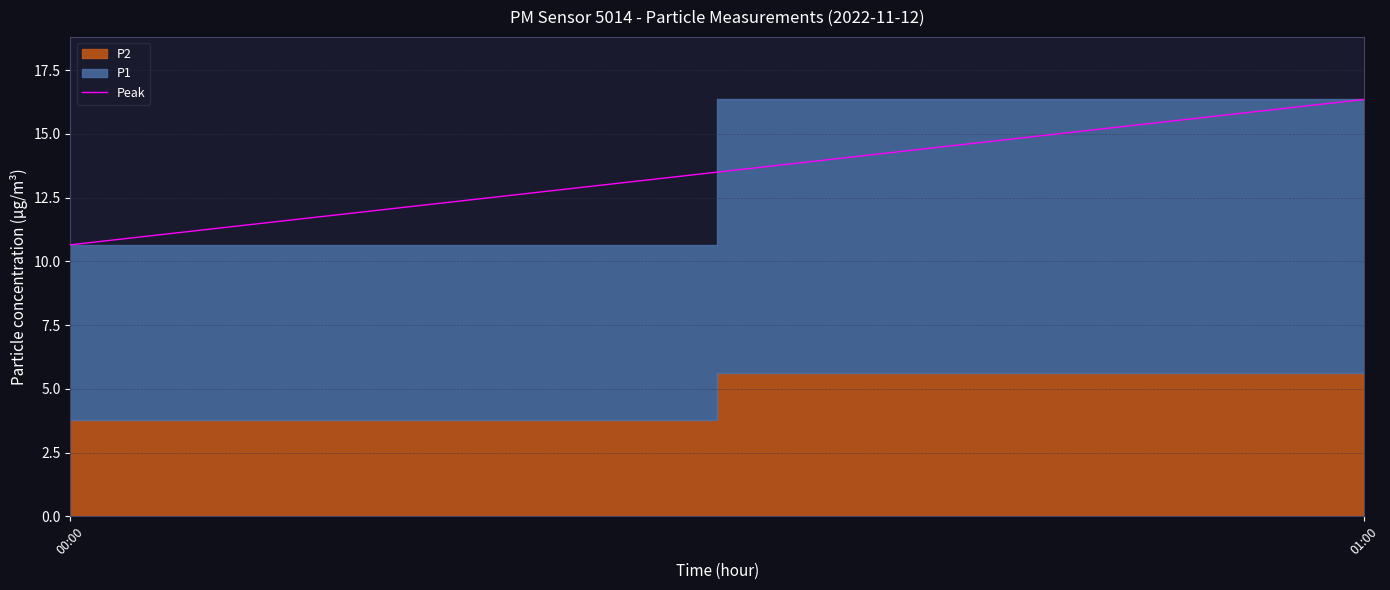

True or false: the data shows 23.5 at 01:00.

False